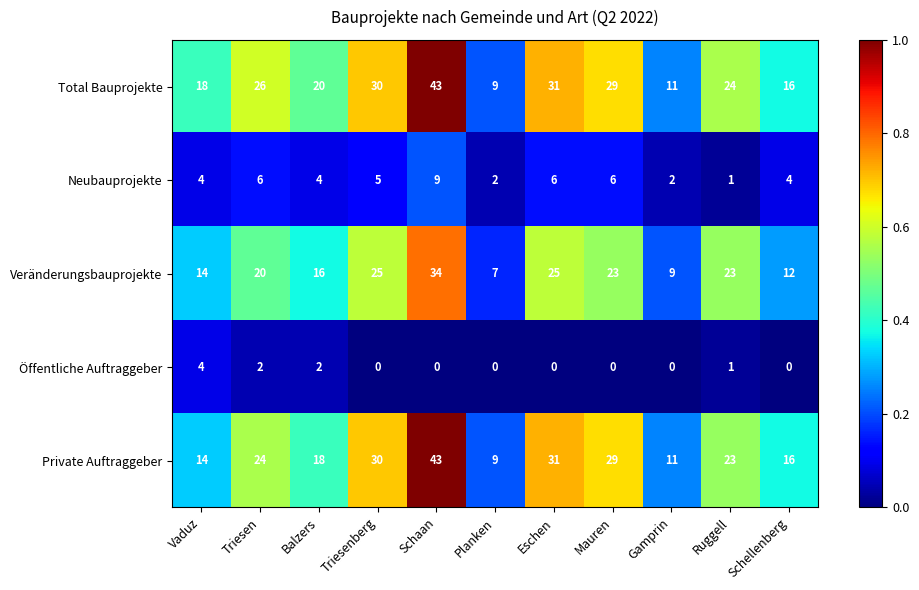

What is the spread (max minus min) of values at Vaduz?

14